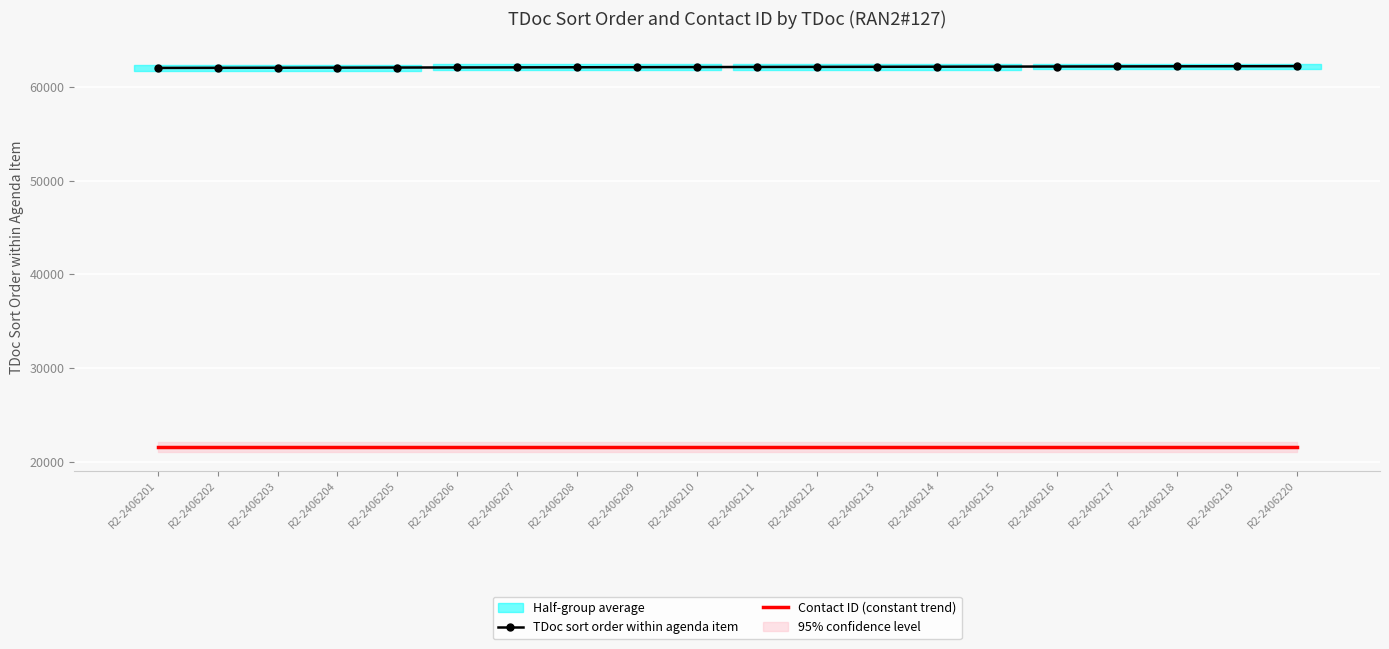

List the labels in order of Contact ID (constant trend) value, largest first.

R2-2406201, R2-2406202, R2-2406203, R2-2406204, R2-2406205, R2-2406206, R2-2406207, R2-2406208, R2-2406209, R2-2406210, R2-2406211, R2-2406212, R2-2406213, R2-2406214, R2-2406215, R2-2406216, R2-2406217, R2-2406218, R2-2406219, R2-2406220